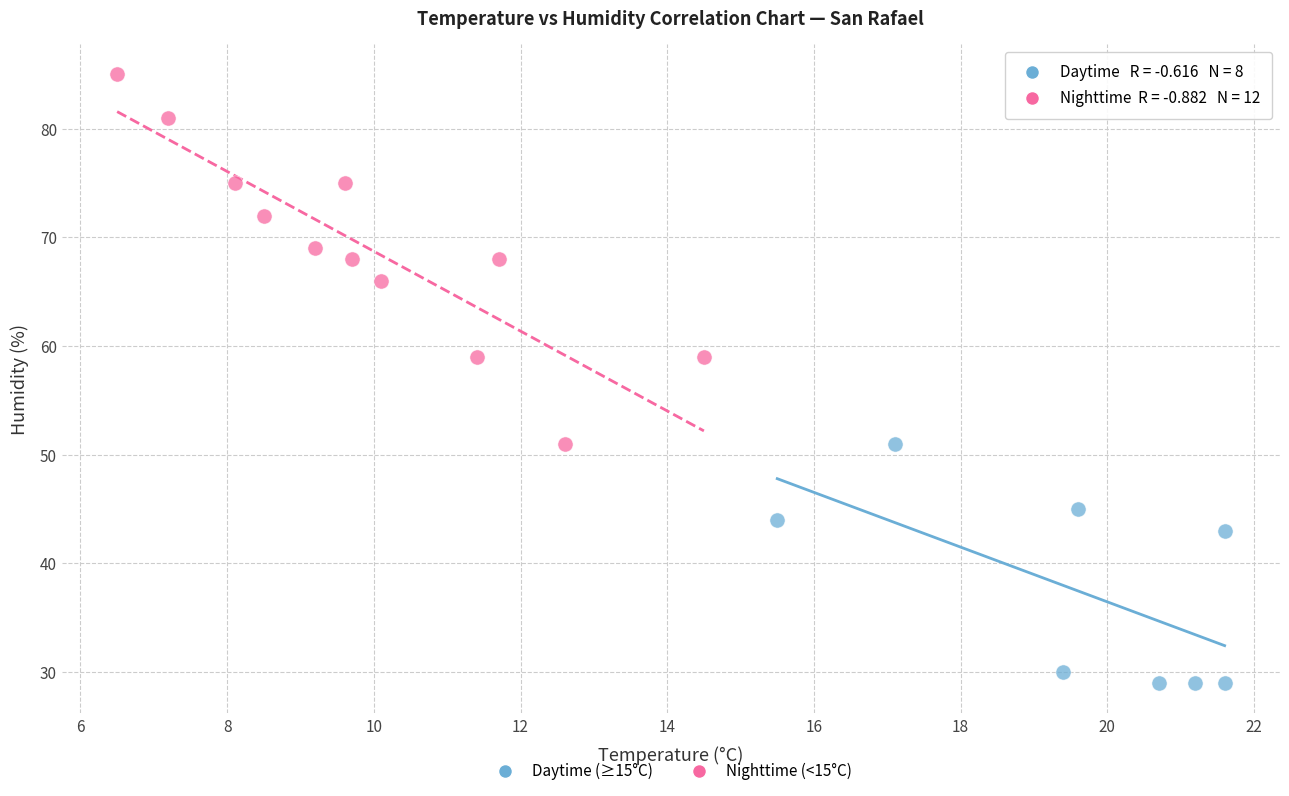

Which series has the widest spread of Y values?

Nighttime (<15°C)